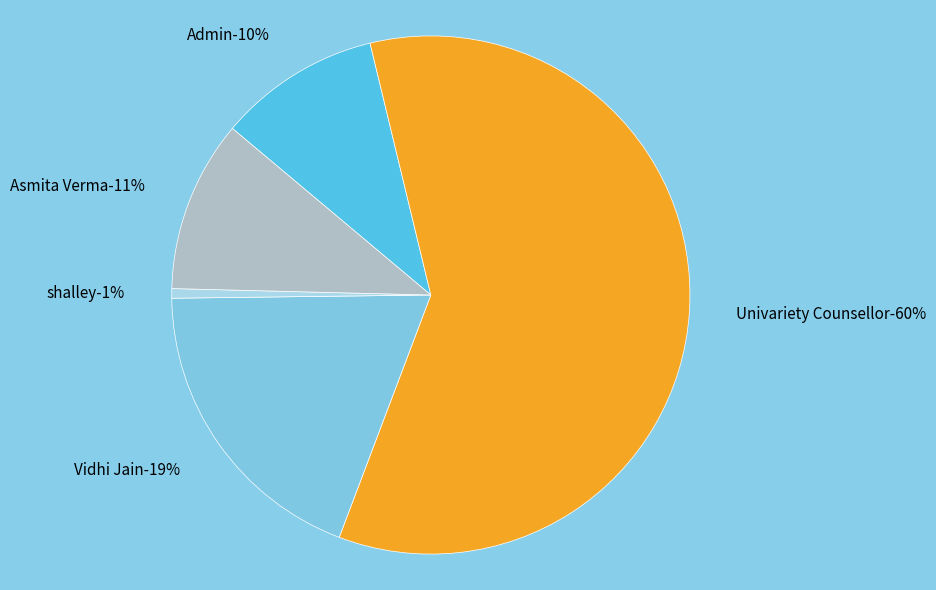

To the nearest percent, what is the difference between the shalley and Vidhi Jain slice percentages?

18%